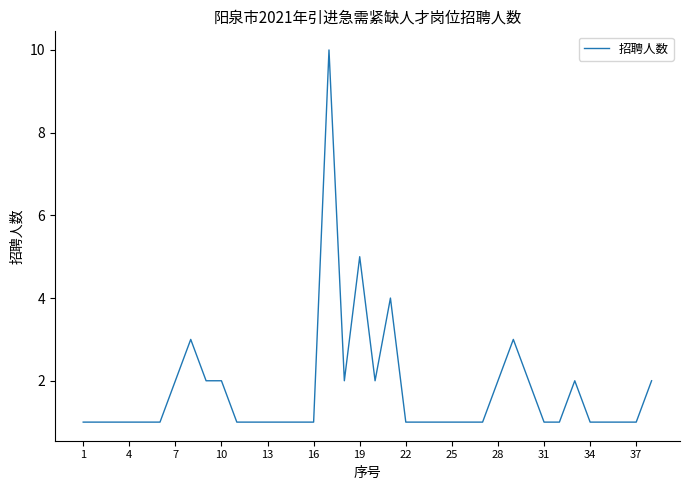

What is the maximum value shown in the chart?

10